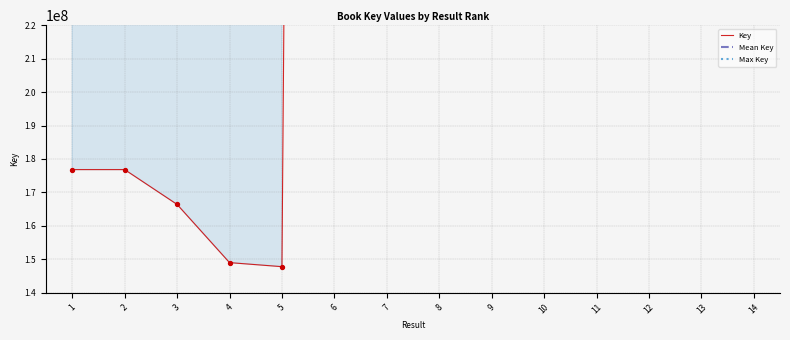

What is the change in value from 2 to 14?

+1960861521